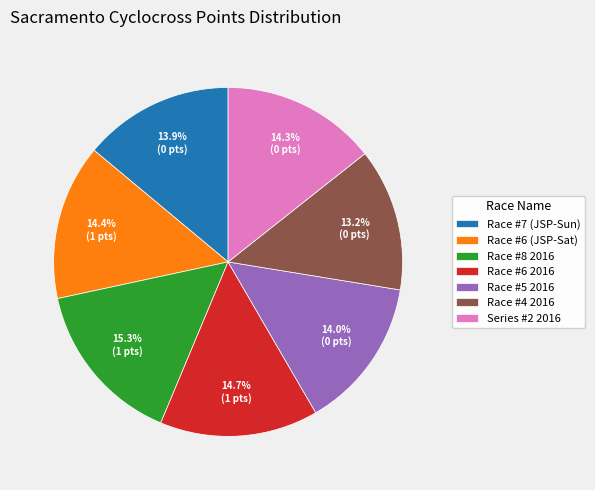

Count the number of slices in the pie.

7